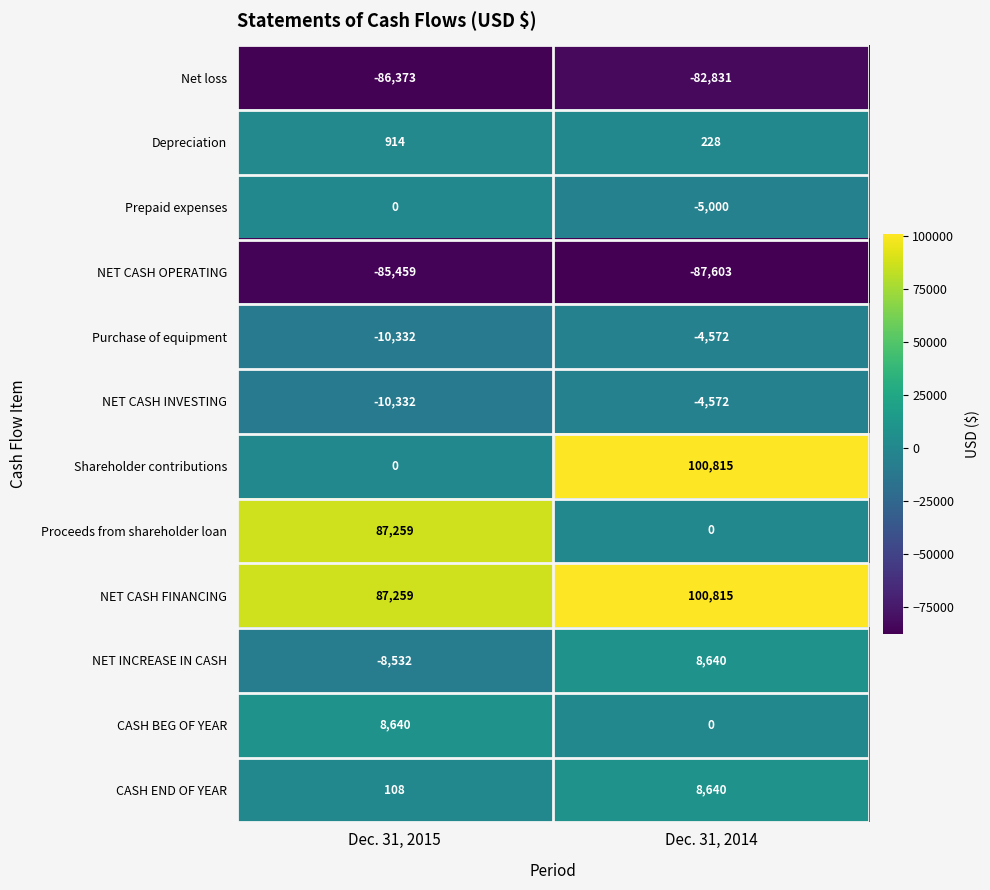

What is the sum of all Net loss values?

-169204